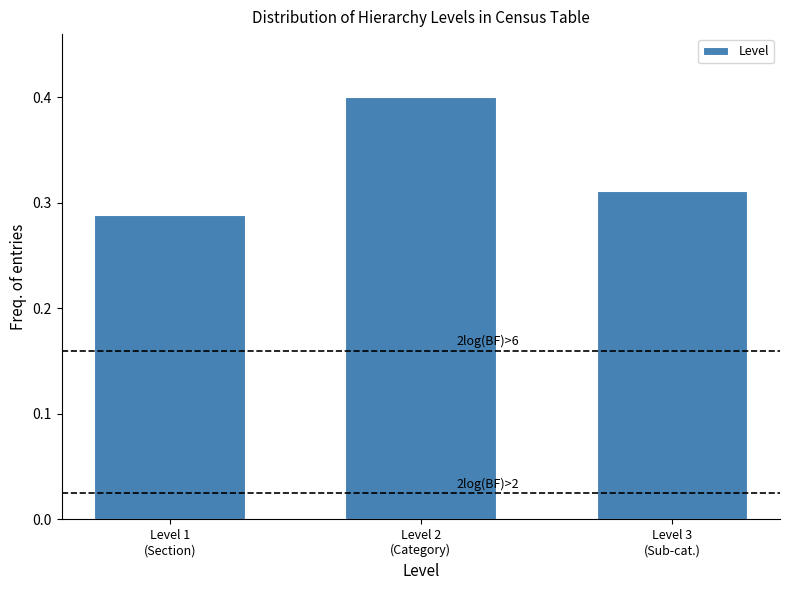

What is the sum of all values?

1.0